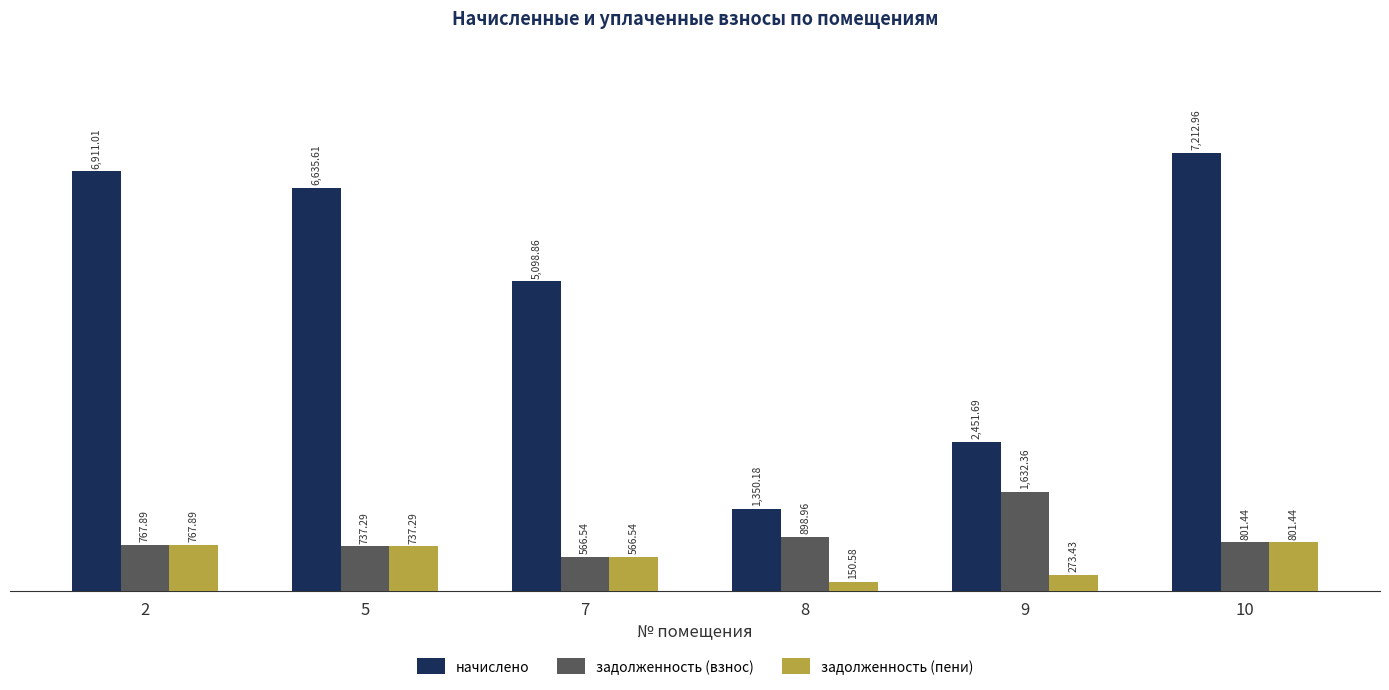

Rank the series by their maximum value, from highest to lowest.

начислено, задолженность (взнос), задолженность (пени)